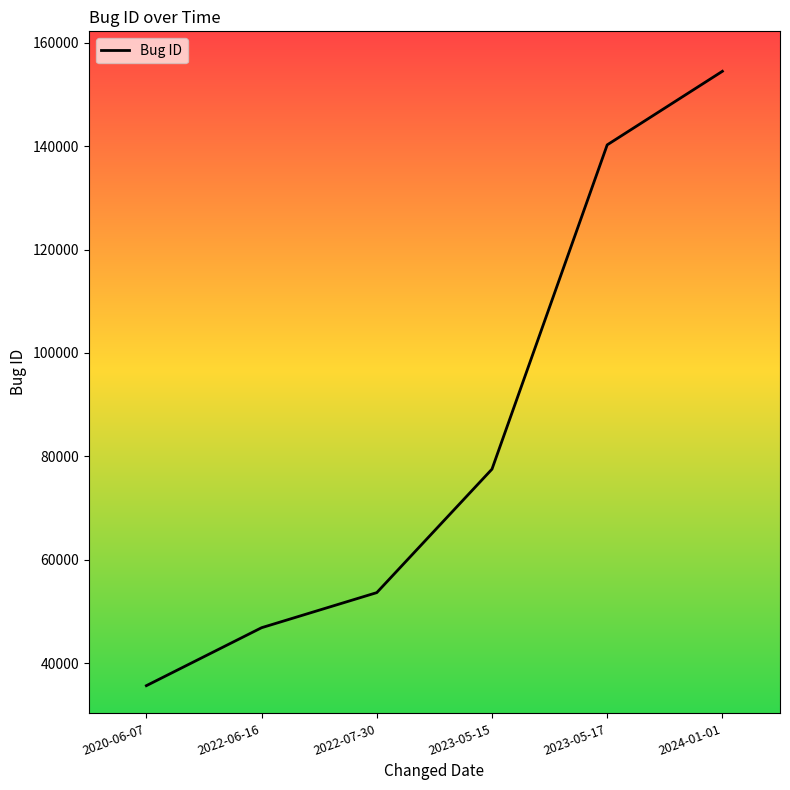

What is the ratio of the value at 2024-01-01 to the value at 2020-06-07?

4.3